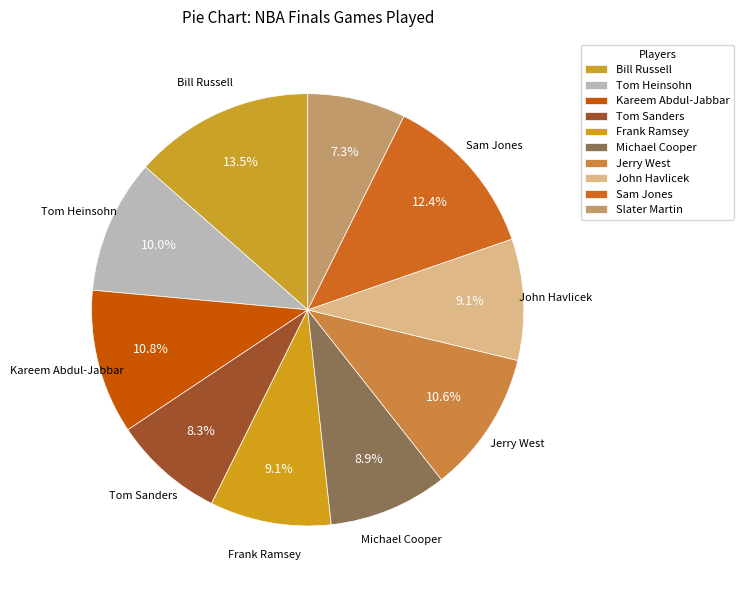

Combined, do Kareem Abdul-Jabbar and John Havlicek account for over 50%?

No